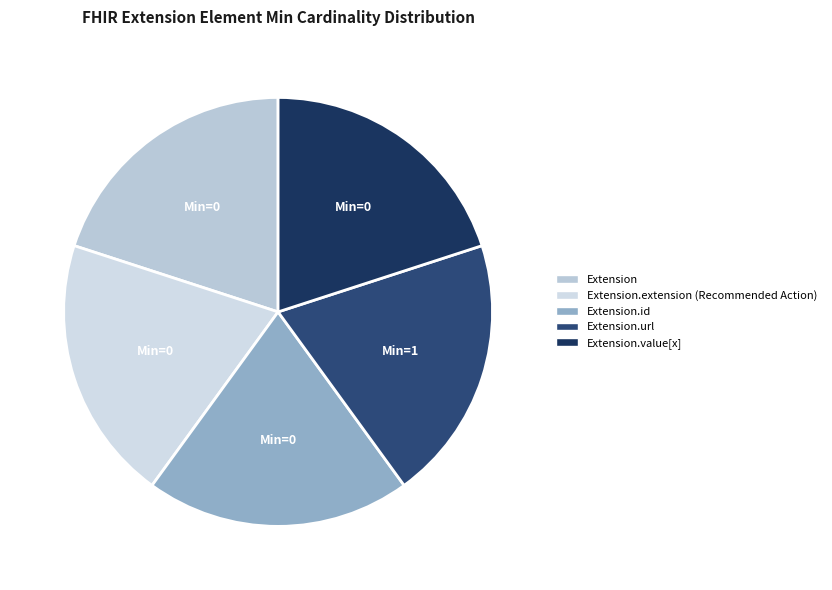

Count the number of slices in the pie.

5